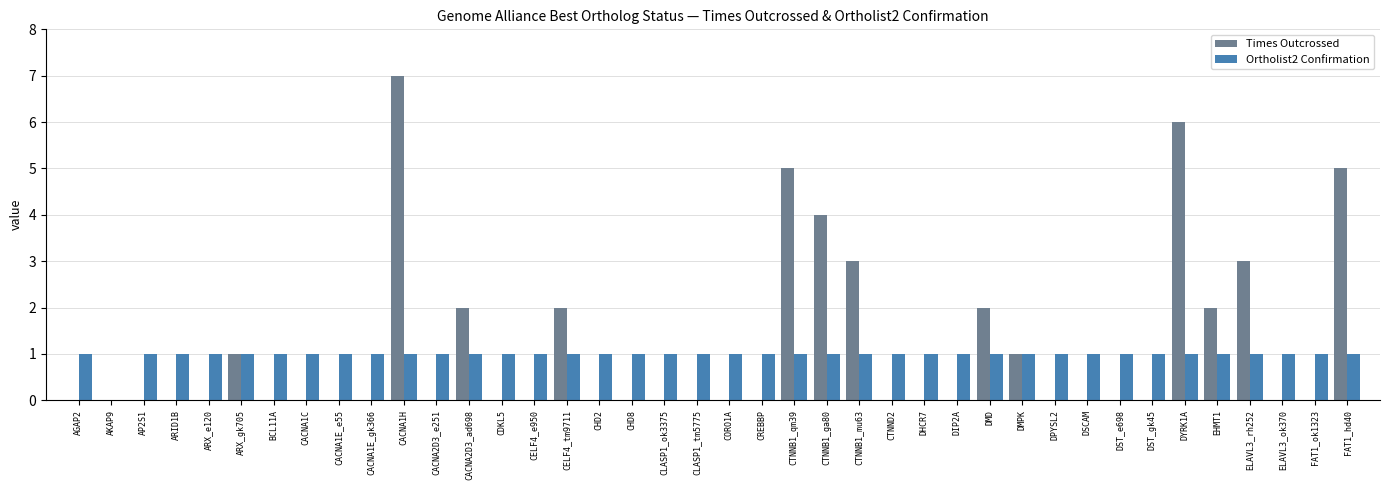

What is the sum of all Times Outcrossed values?

43